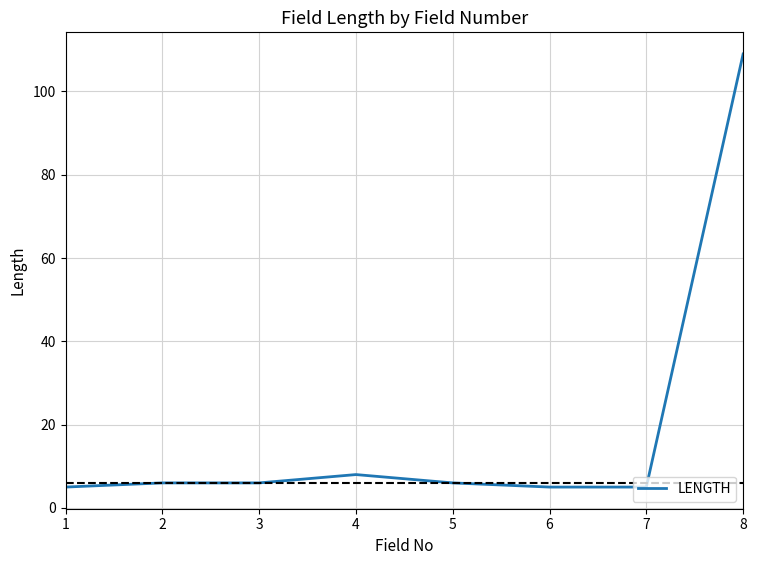

True or false: the data shows 8 at 4.

True